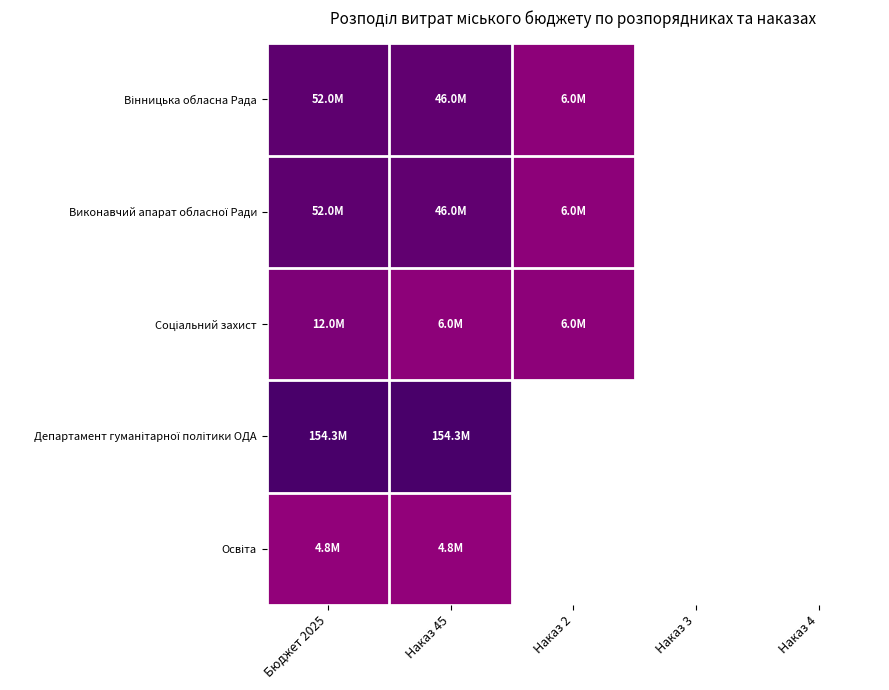

The Соціальний захист series shows 6.8 at Наказ 45. True or false?

True